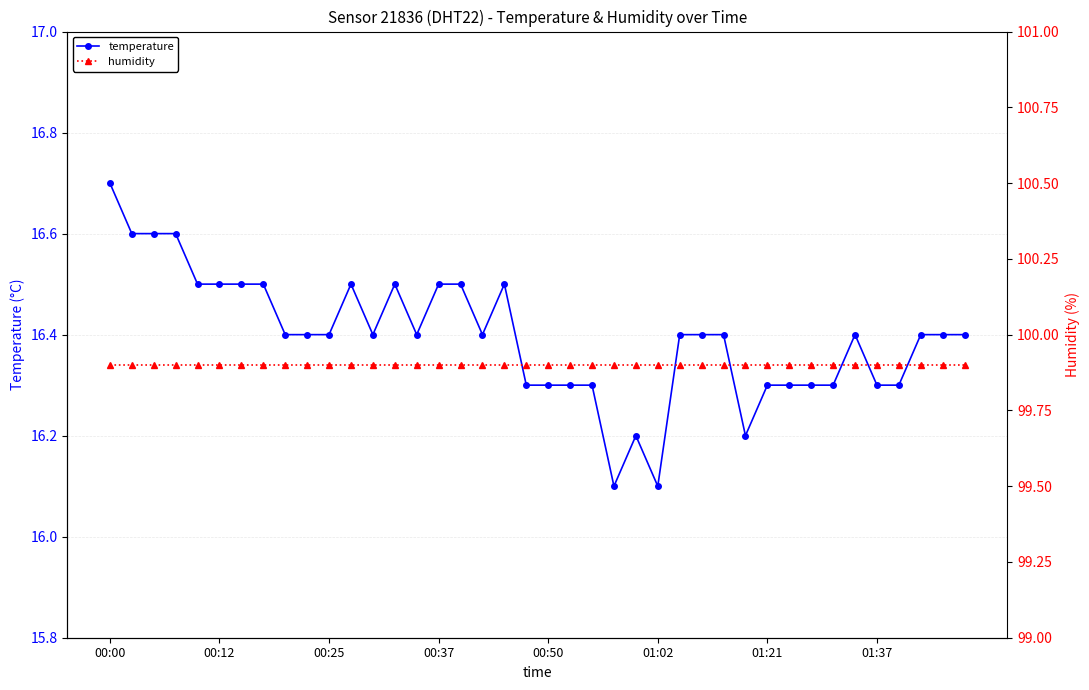

Is it true that temperature equals 16.7 at 00:00?

True